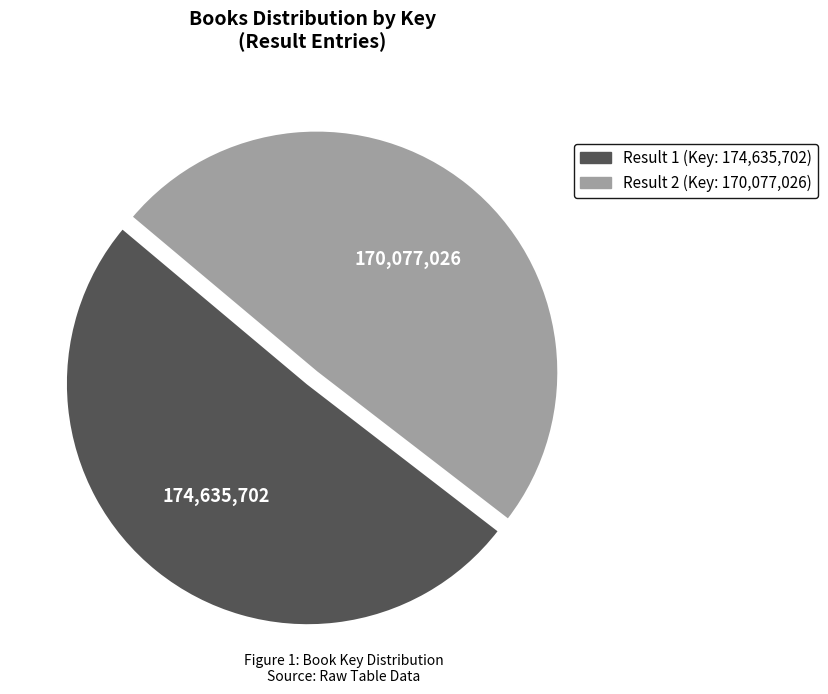

Is there any slice that represents more than half of the pie?

Yes